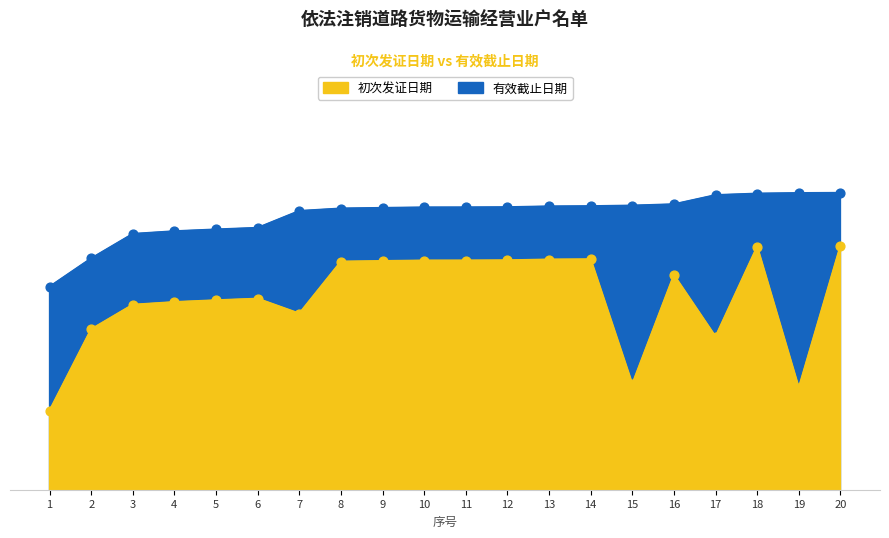

Is the value of 有效截止日期 at 7 greater than the value of 初次发证日期 at 17?

Yes